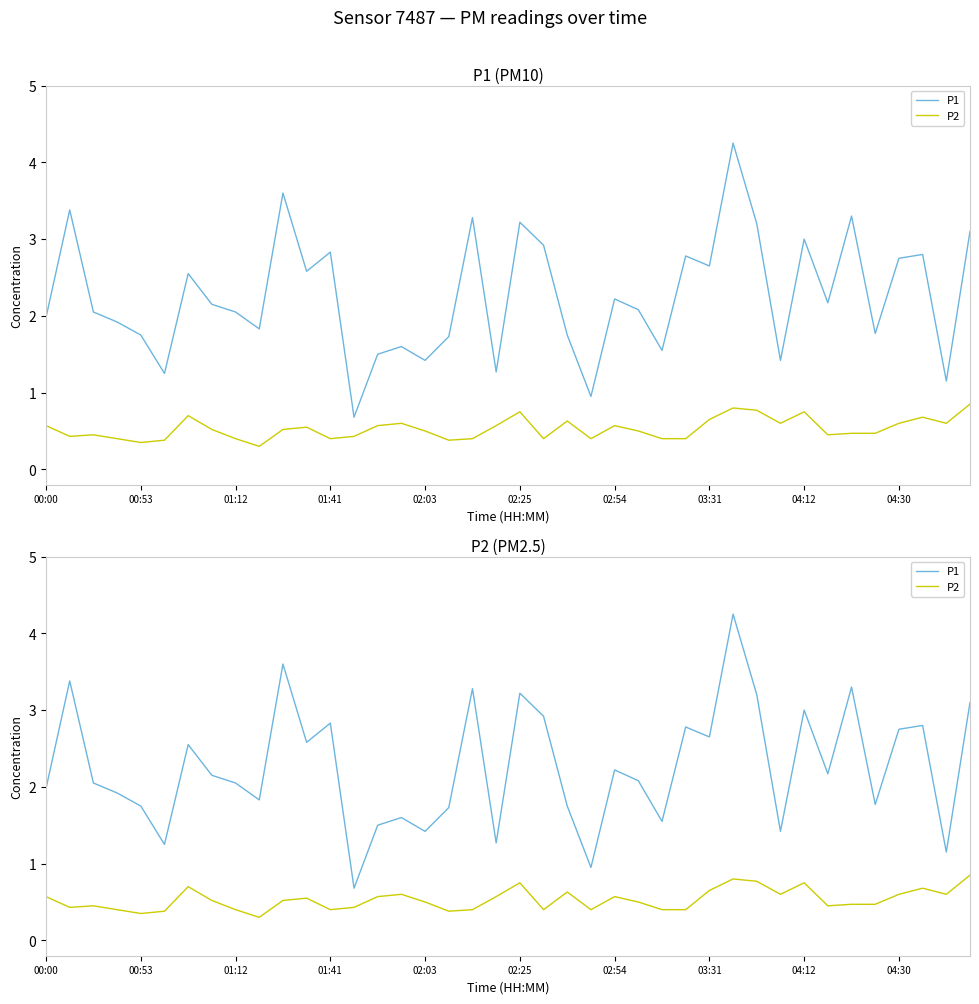

List the series in order of their peak value, highest first.

P1, P2